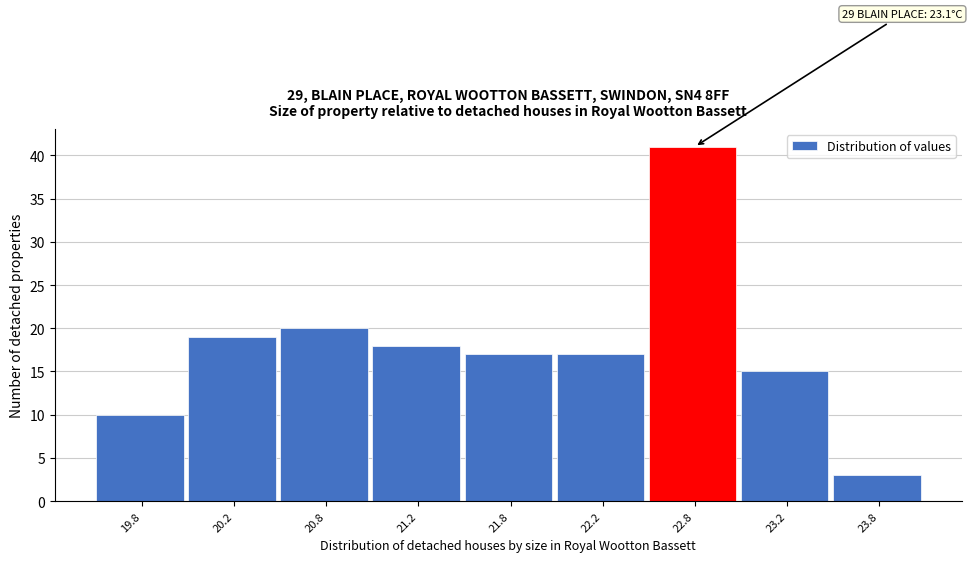

Reading left to right, transcribe all the data shown in this chart.

19.8=10	20.2=19	20.8=20	21.2=18	21.8=17	22.2=17	22.8=41	23.2=15	23.8=3